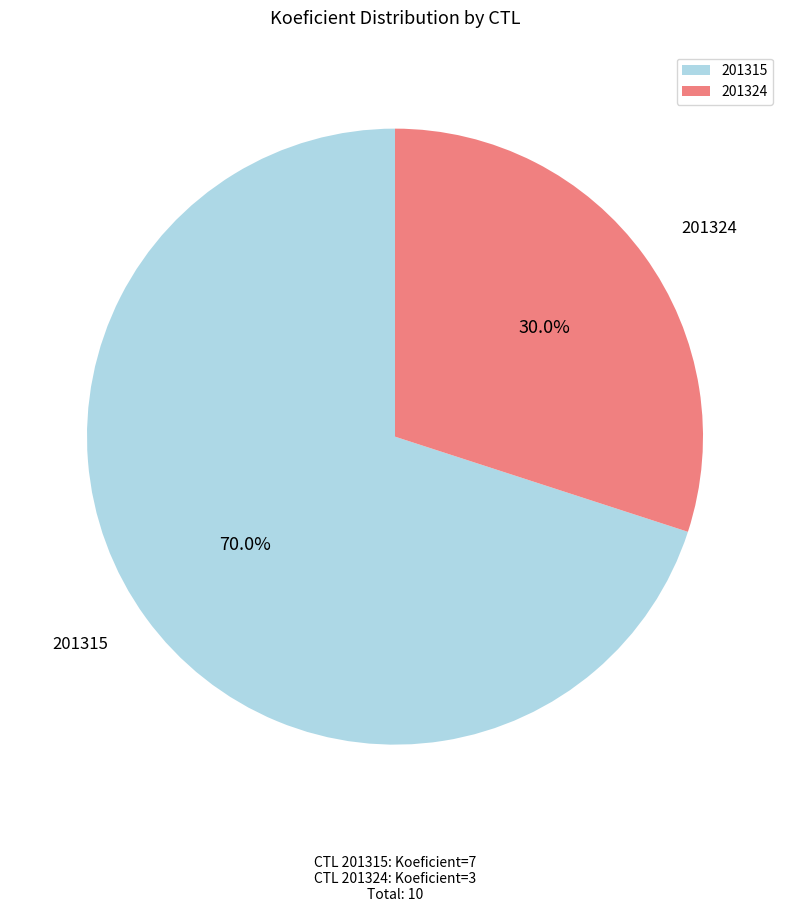

Rank the categories by value from highest to lowest.

201315, 201324